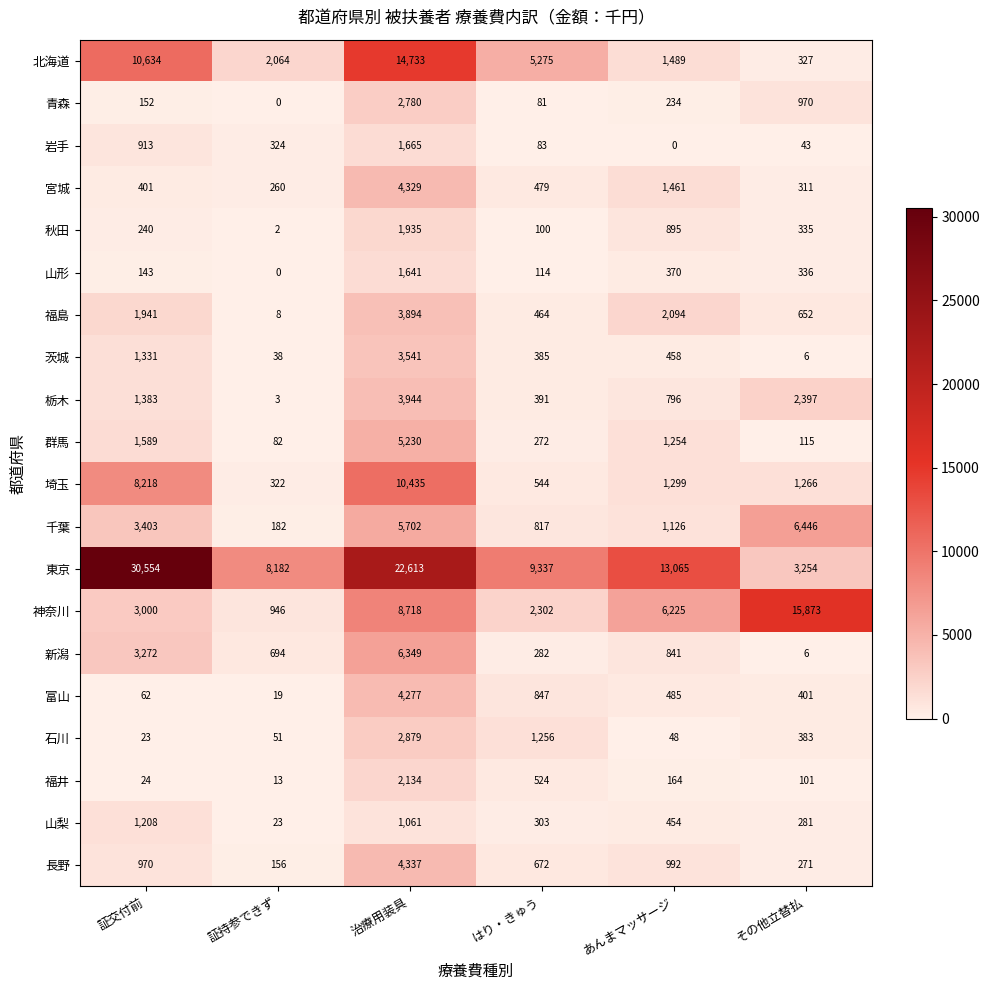

How many categories are shown in the chart?

6